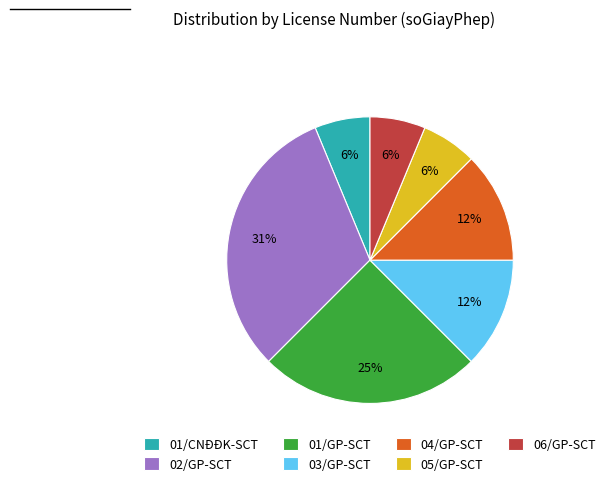

To the nearest percent, what portion does 06/GP-SCT represent?

6%